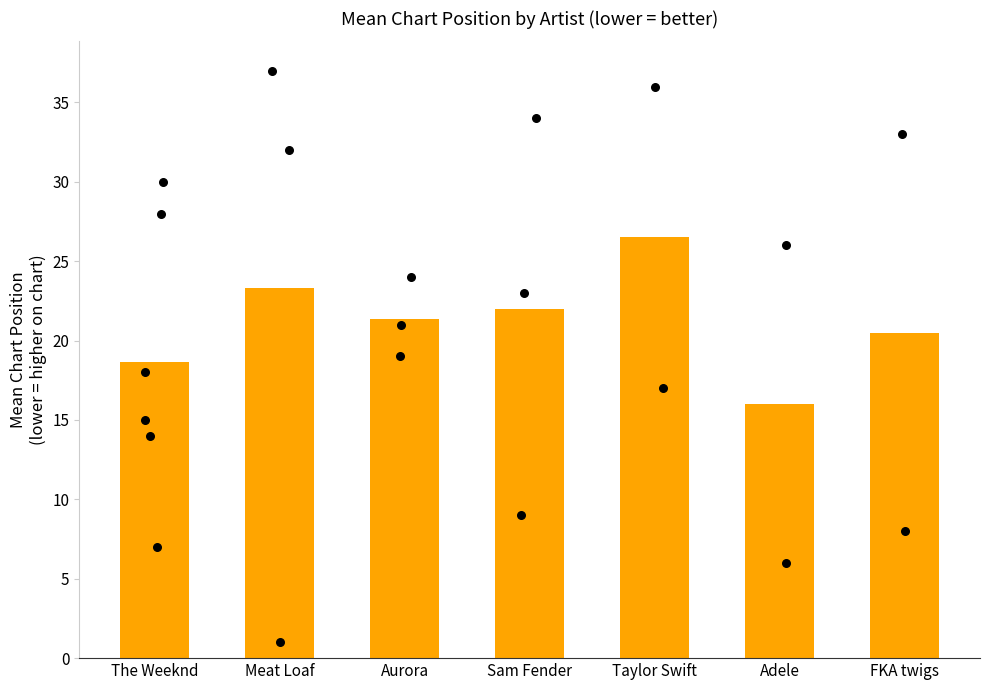

Approximately how many times larger is the value at Taylor Swift compared to Adele?

1.7